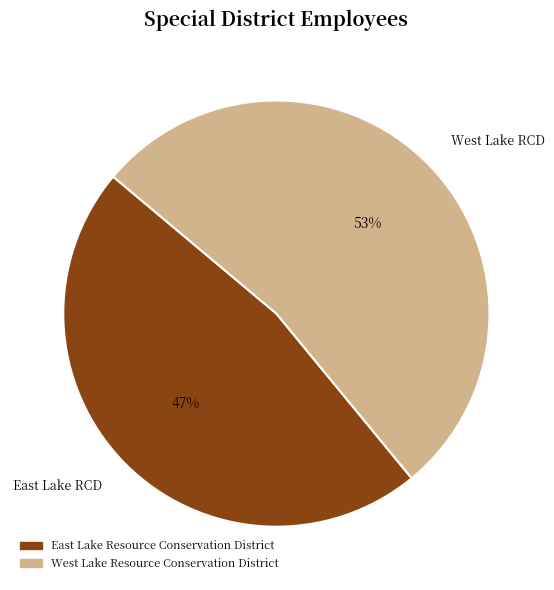

Do East Lake RCD and West Lake RCD together represent more than half of the pie?

Yes